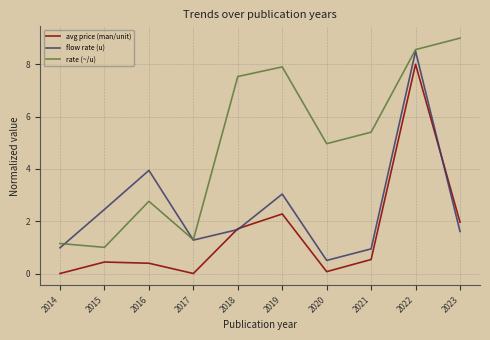

What is the approximate value of flow rate (u) at 2022?

8.5